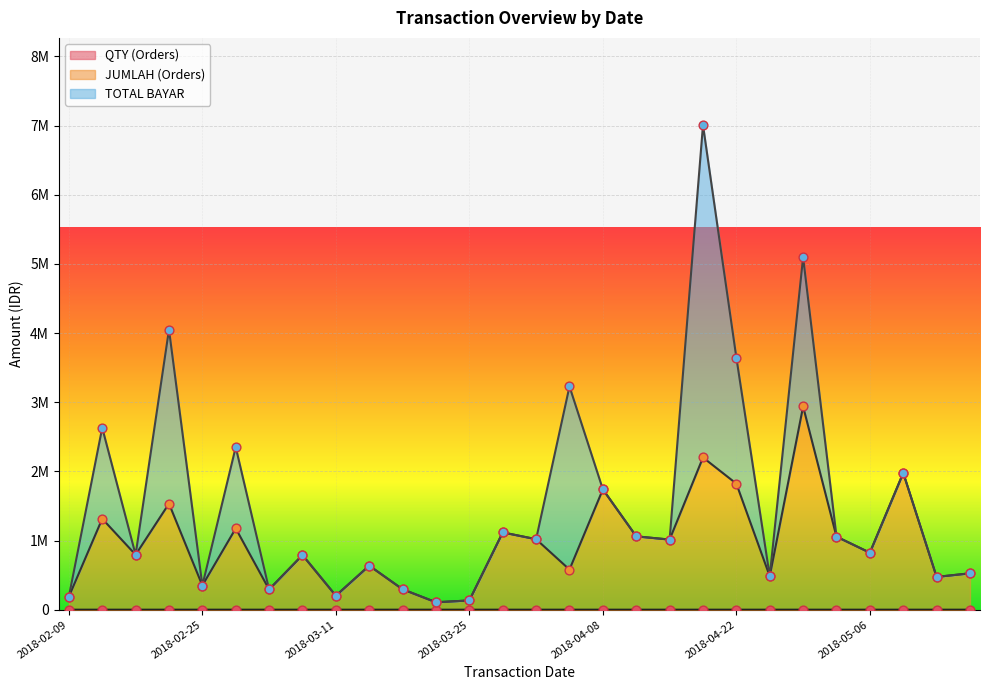

Which series reaches the minimum Y coordinate?

QTY (Orders)